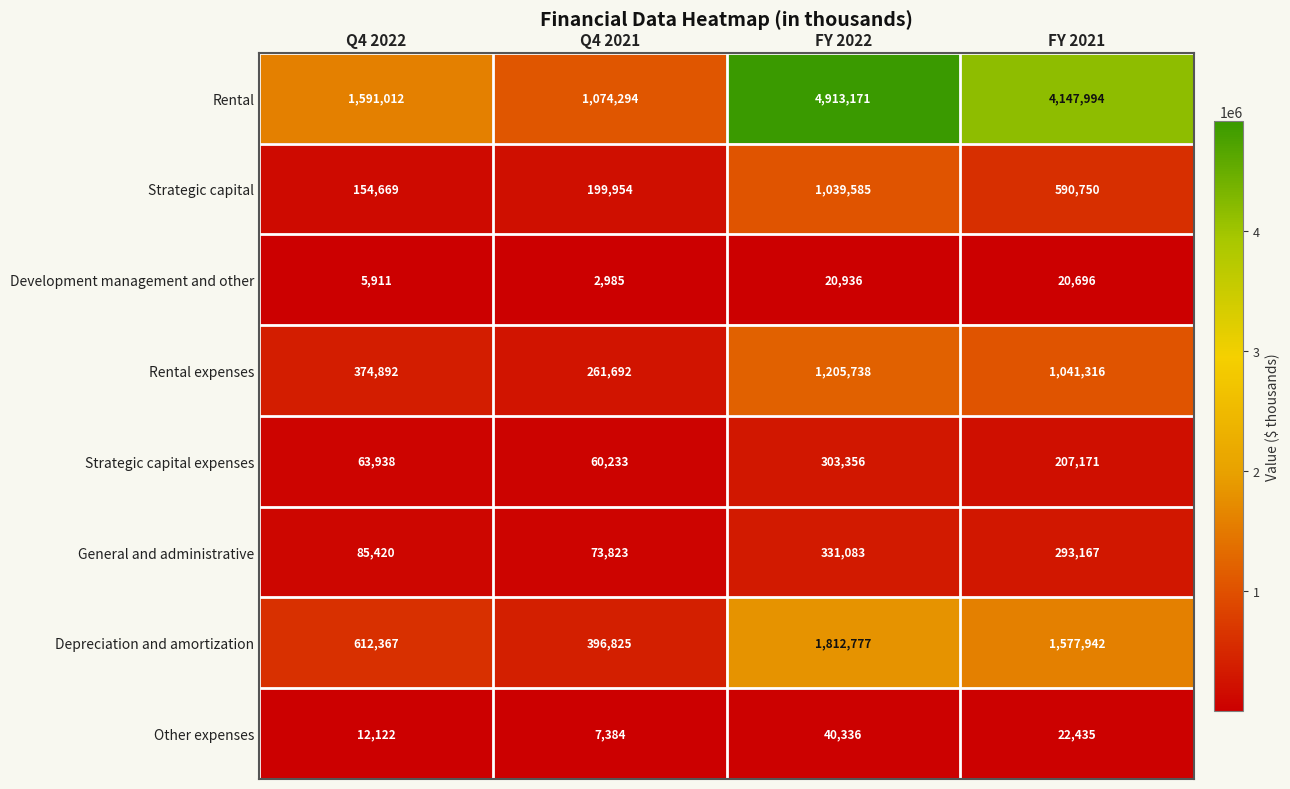

Is the value of General and administrative at FY 2021 greater than the value of Strategic capital expenses at FY 2022?

No